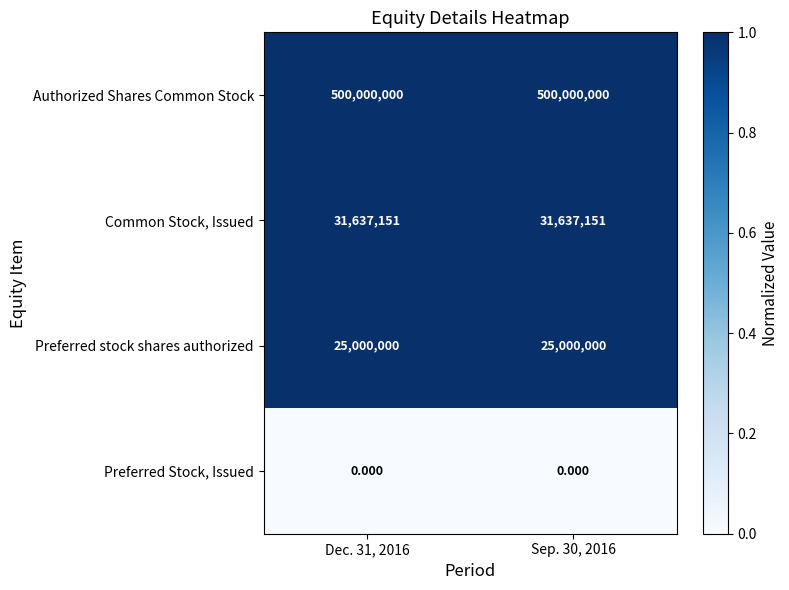

How many distinct data groups are displayed?

4